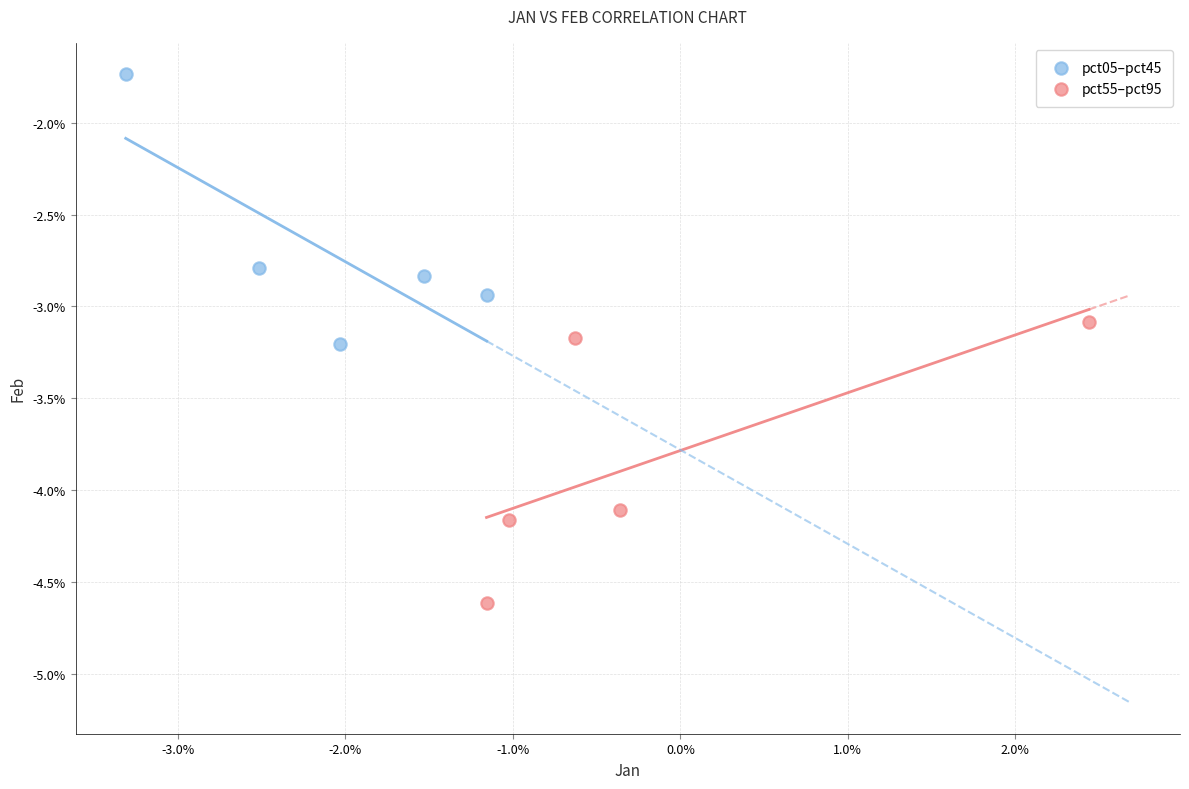

Which series contains the lowest Y value?

pct55–pct95